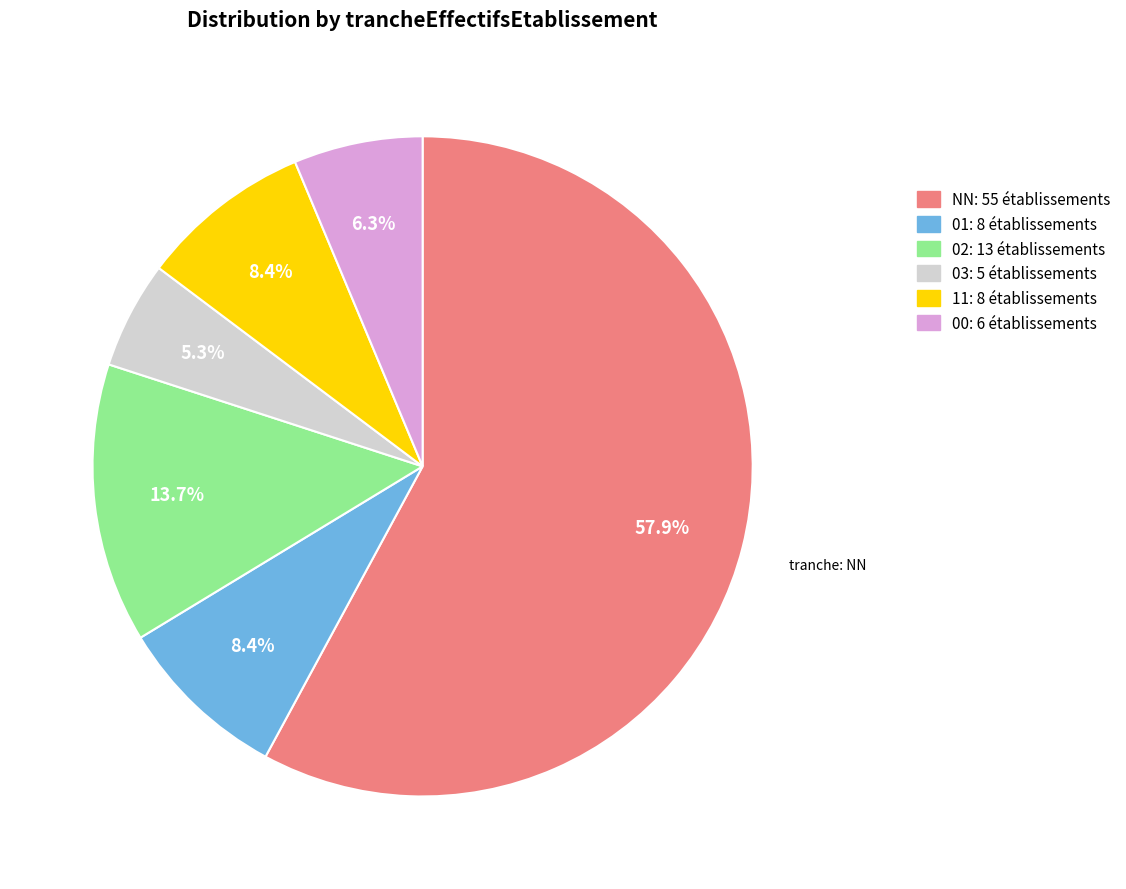

To the nearest percent, what portion does 11 represent?

8%